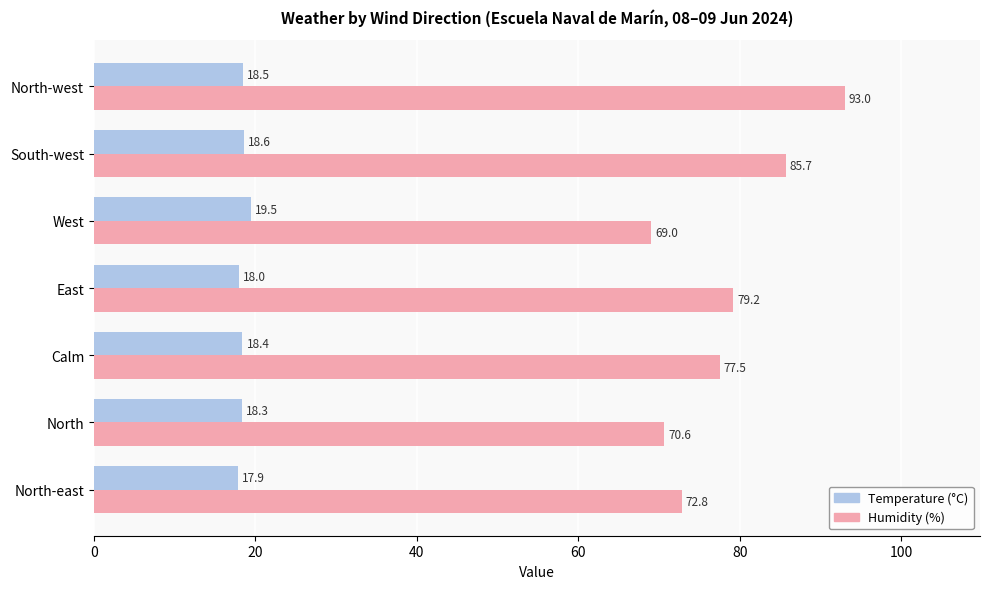

How many values in the Humidity (%) series exceed 77?

4